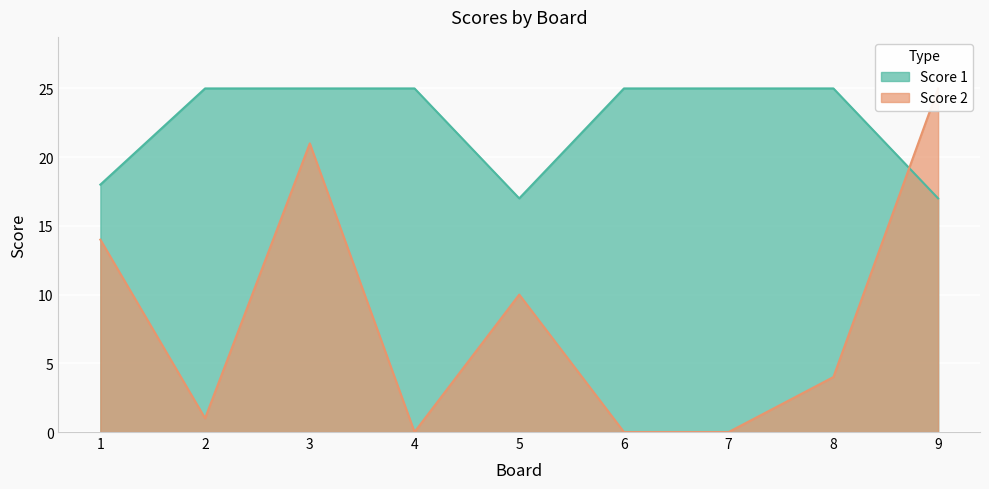

True or false: Score 2 has a value of 21 at 3.

True